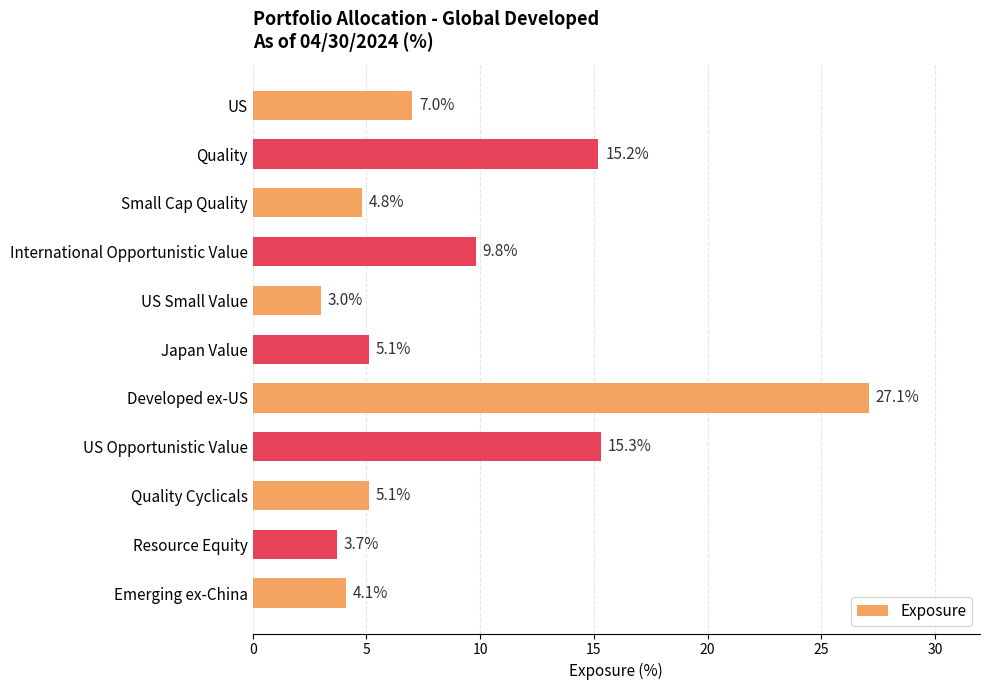

Is it true that the value at US Opportunistic Value is 15.3?

True